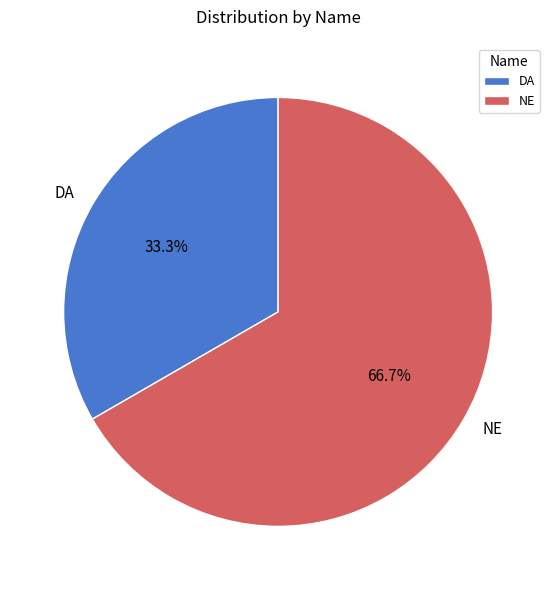

To the nearest percent, what is the combined percentage of DA and NE?

100%